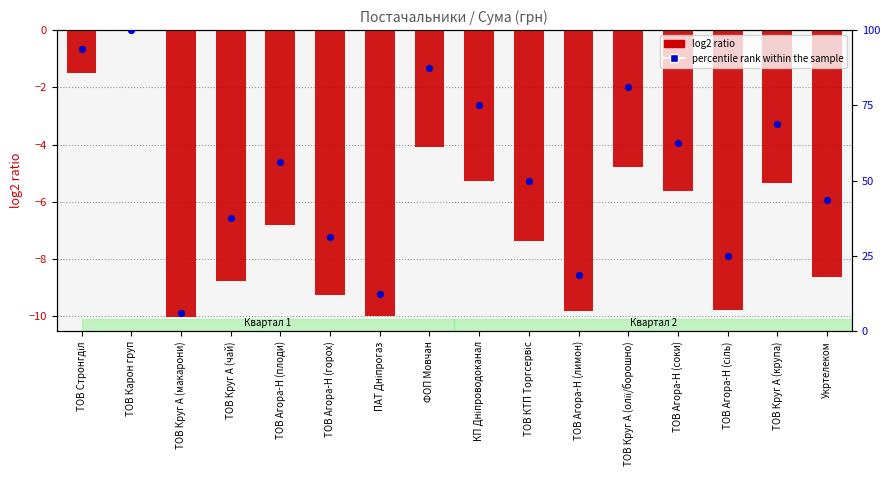

At how many categories does at least one series exceed 46?

9